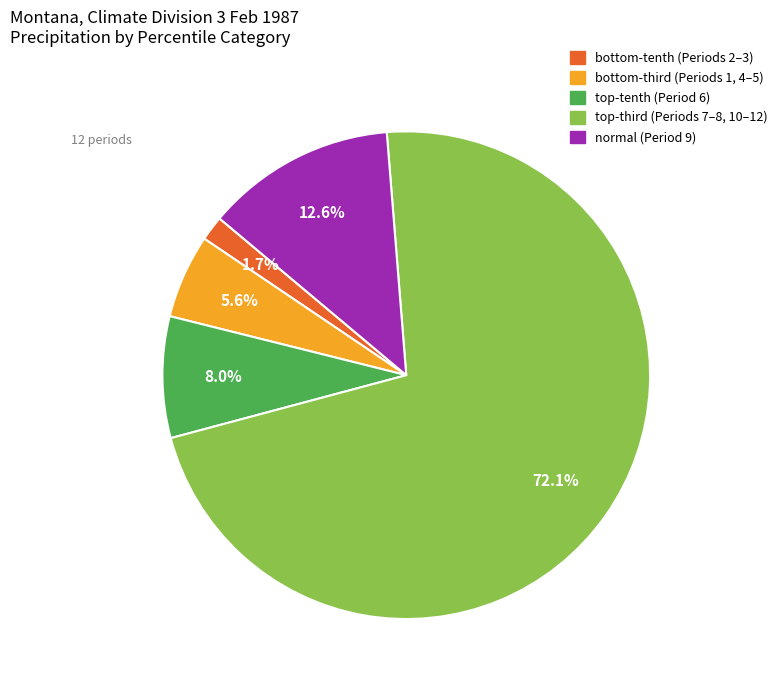

Does any single category account for the majority?

Yes